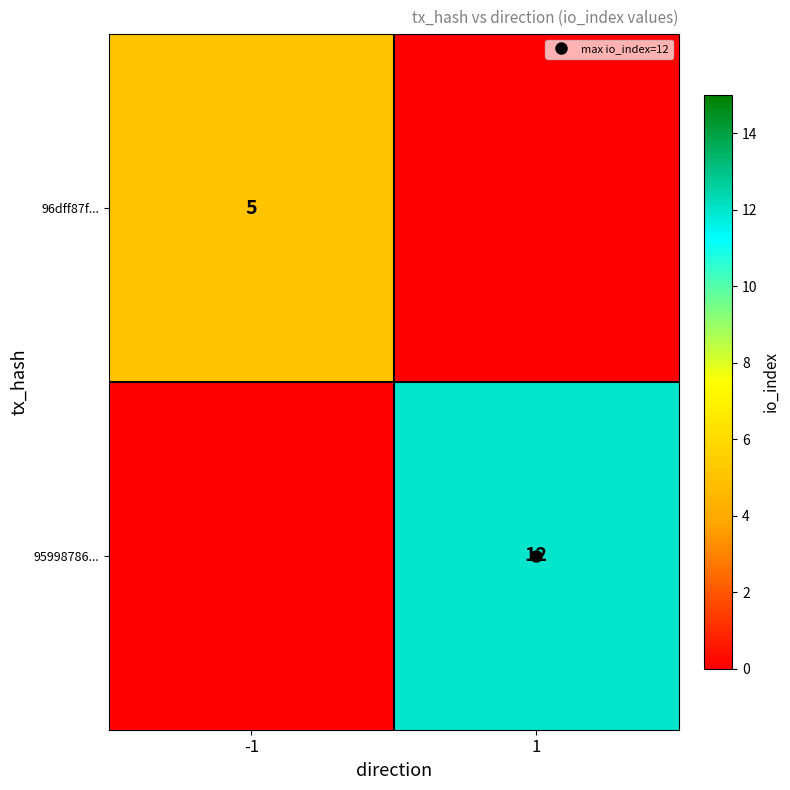

Between -1 and 1, which is larger?

-1